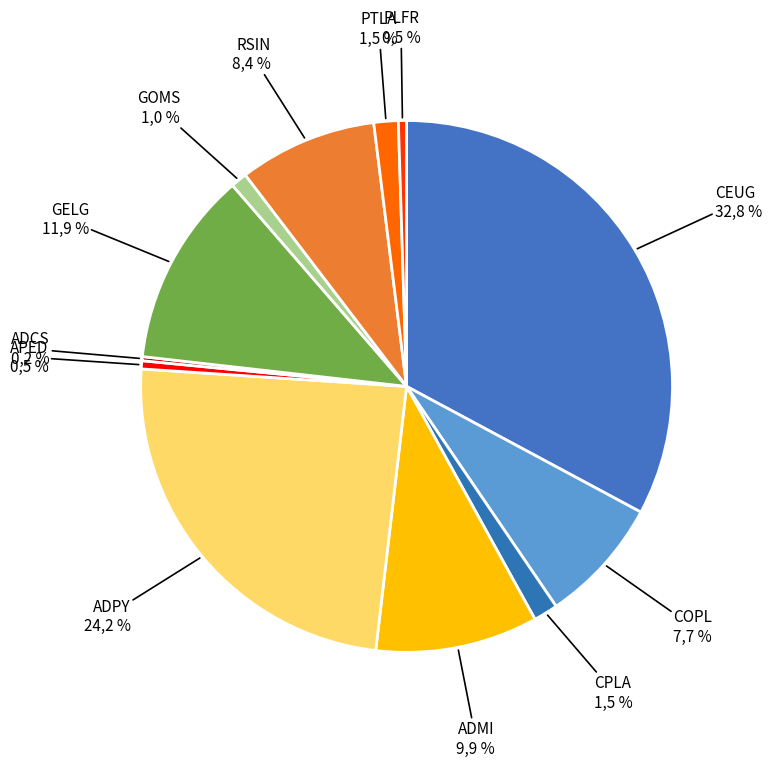

What portion of the pie excludes PTLA?

98.5%